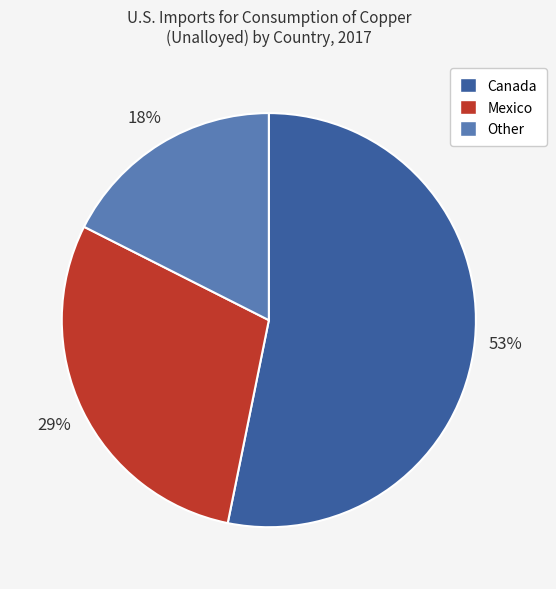

To the nearest percent, what is the average slice percentage?

33%